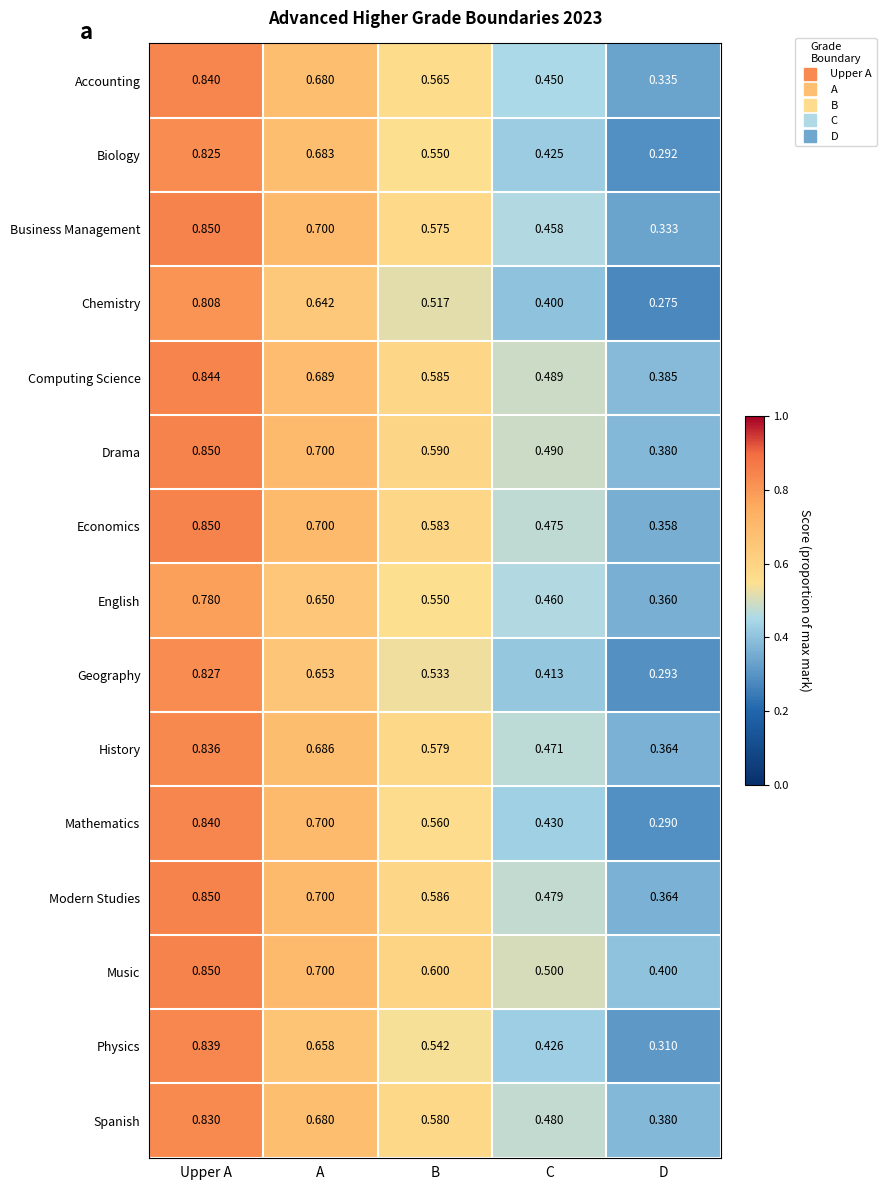

Which series has the largest range (max minus min)?

Mathematics